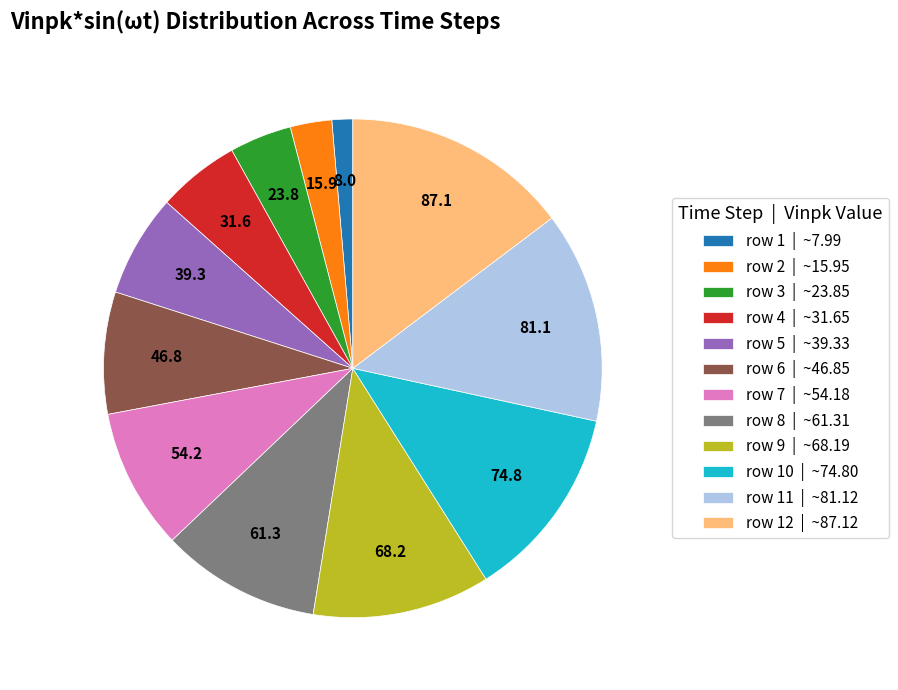

Is there a majority slice in this chart?

No